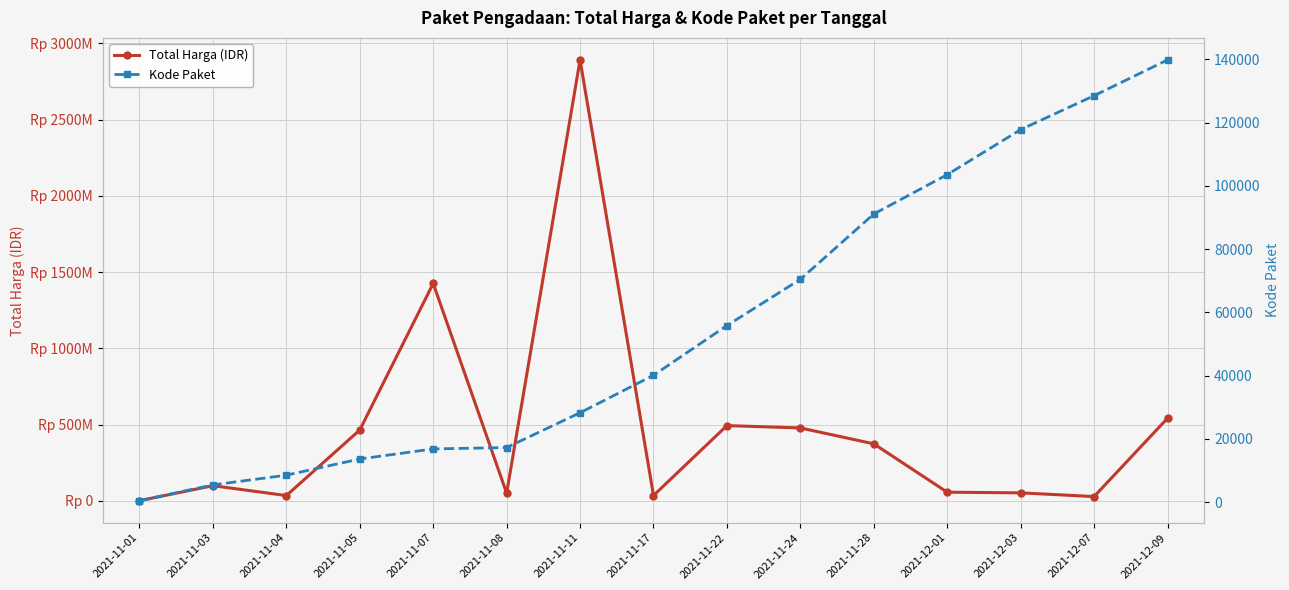

True or false: Kode Paket and Total Harga (IDR) intersect in this chart.

False